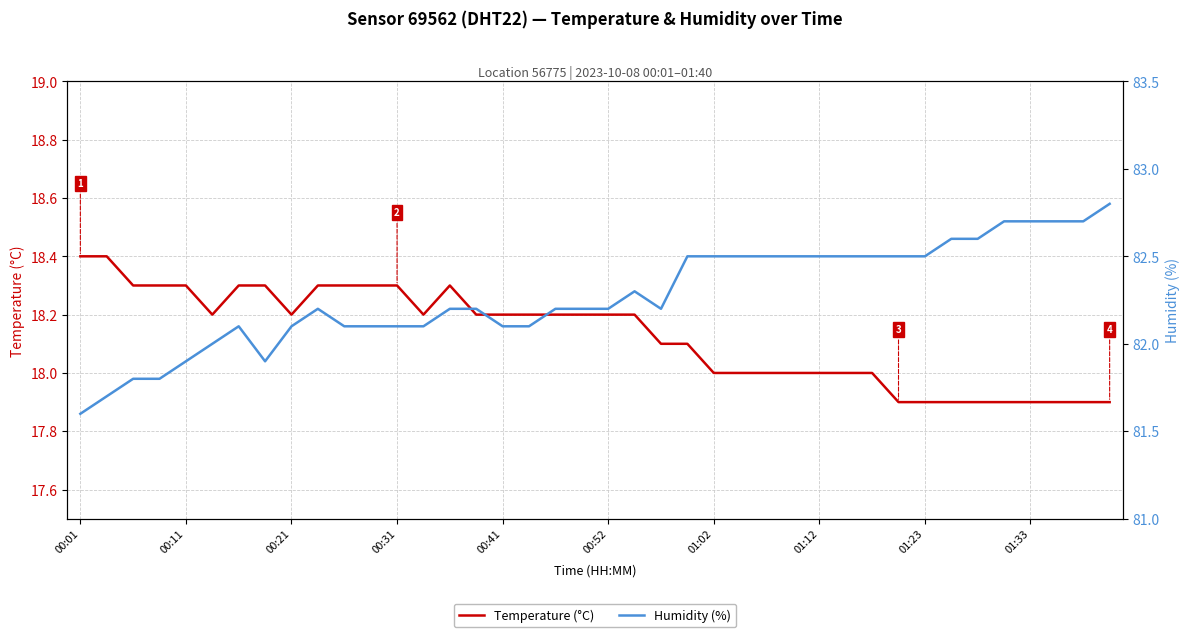

Where is the first local maximum for Temperature (°C)?

14